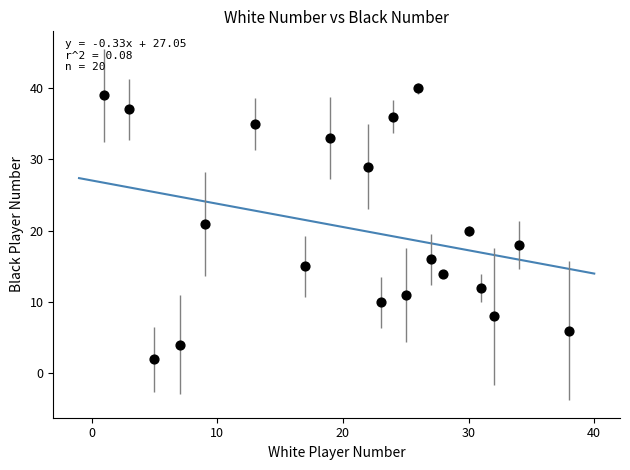

What is the range of X values (max minus min)?

37